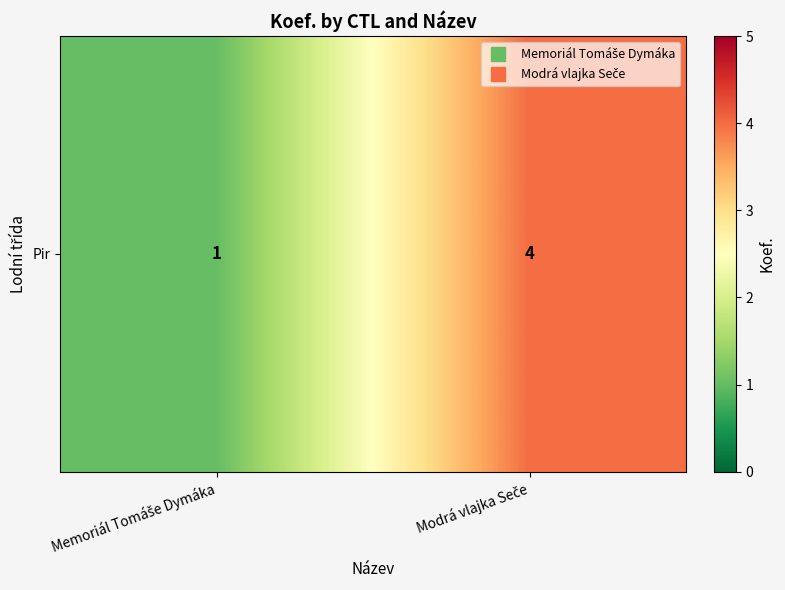

What is the average value?

2